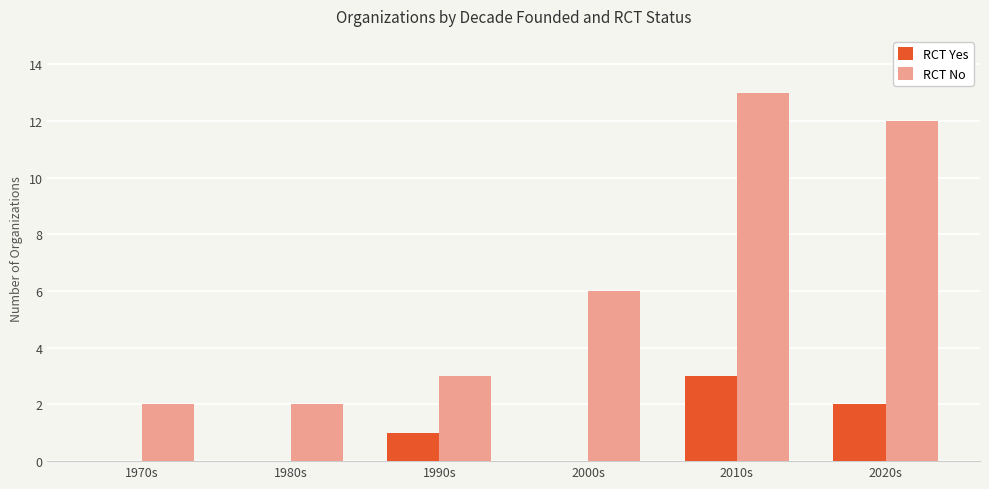

Between 1980s and 2000s, which series saw the biggest shift?

RCT No